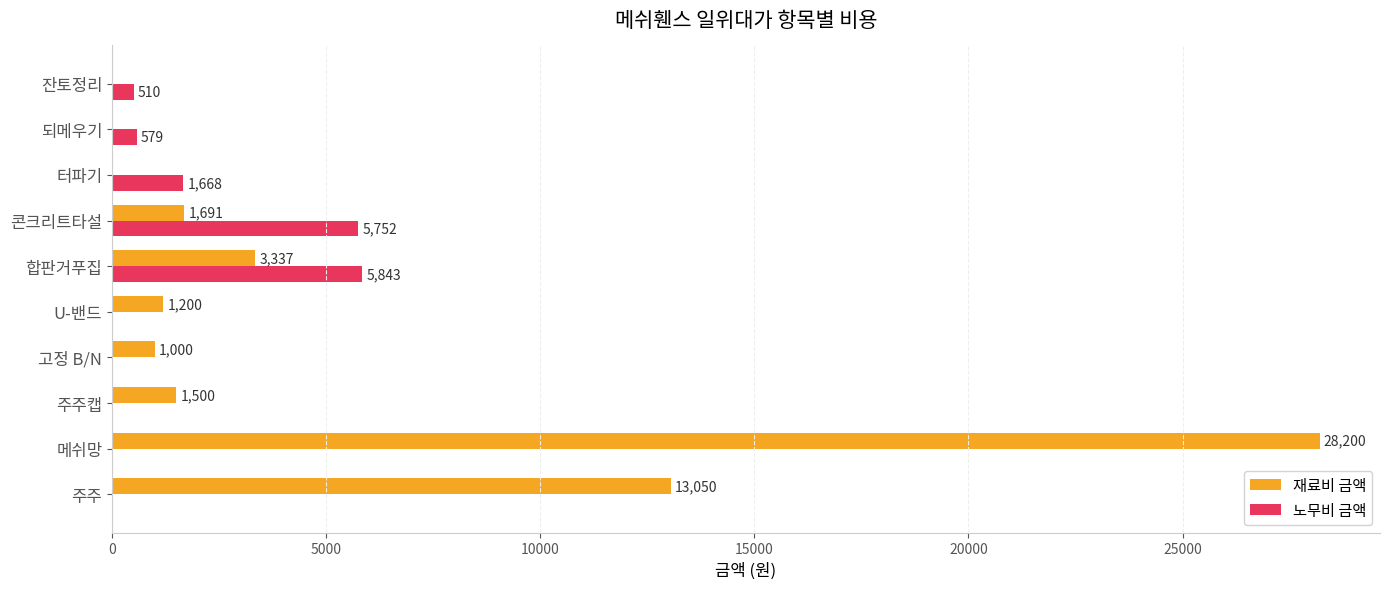

Is it true that 노무비 금액 equals 0 at 메쉬망?

True